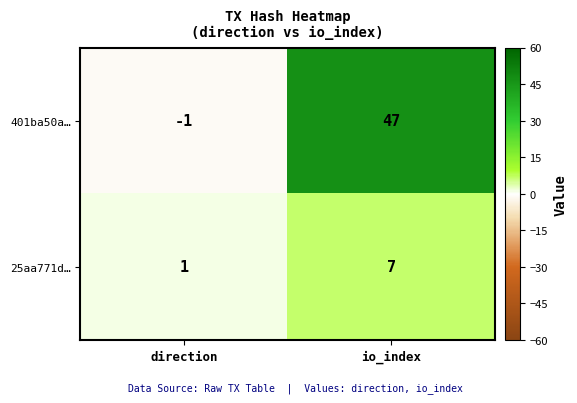

Which series has the largest range (max minus min)?

401ba50a…